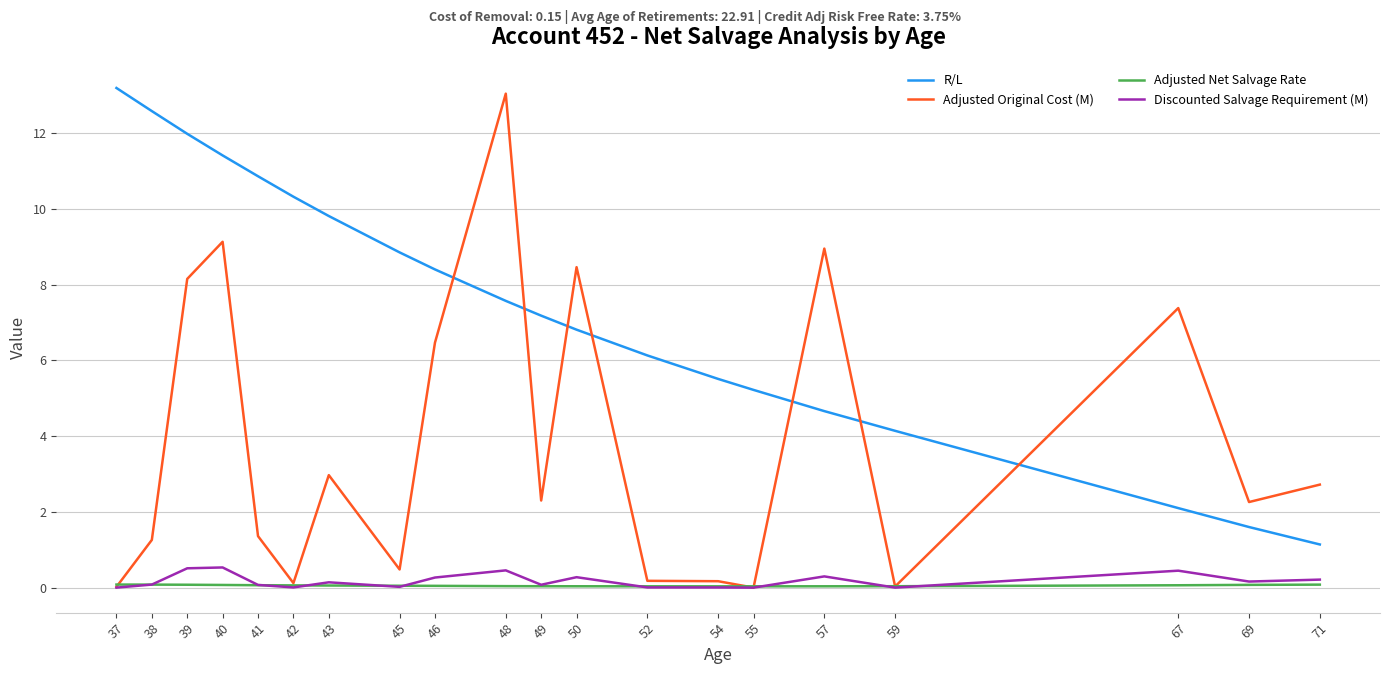

Reading left to right, list all the values displayed in this chart.

R/L: 71=1.1	69=1.6	67=2.1	59=4.1	57=4.7	55=5.2	54=5.5	52=6.1	50=6.8	49=7.2	48=7.6	46=8.4	45=8.8	43=9.8	42=10.3	41=10.9	40=11.4	39=12.0	38=12.6	37=13.2
Adjusted Original Cost (M): 71=2.7	69=2.3	67=7.4	59=0.0	57=8.9	55=0.0	54=0.2	52=0.2	50=8.5	49=2.3	48=13.0	46=6.5	45=0.5	43=3.0	42=0.1	41=1.4	40=9.1	39=8.2	38=1.3	37=0.0
Adjusted Net Salvage Rate: 71=0.1	69=0.1	67=0.1	59=0.0	57=0.0	55=0.0	54=0.0	52=0.0	50=0.0	49=0.0	48=0.0	46=0.0	45=0.1	43=0.1	42=0.1	41=0.1	40=0.1	39=0.1	38=0.1	37=0.1
Discounted Salvage Requirement (M): 71=0.2	69=0.2	67=0.4	59=0.0	57=0.3	55=0.0	54=0.0	52=0.0	50=0.3	49=0.1	48=0.5	46=0.3	45=0.0	43=0.1	42=0.0	41=0.1	40=0.5	39=0.5	38=0.1	37=0.0